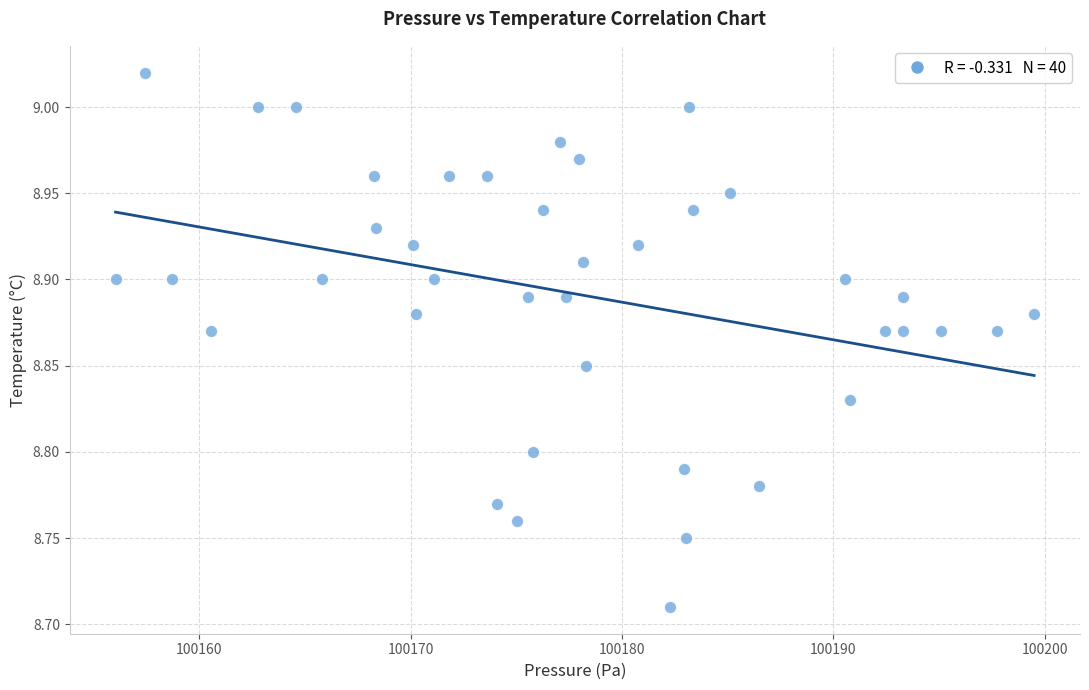

What is the range of Y values (max minus min)?

0.3